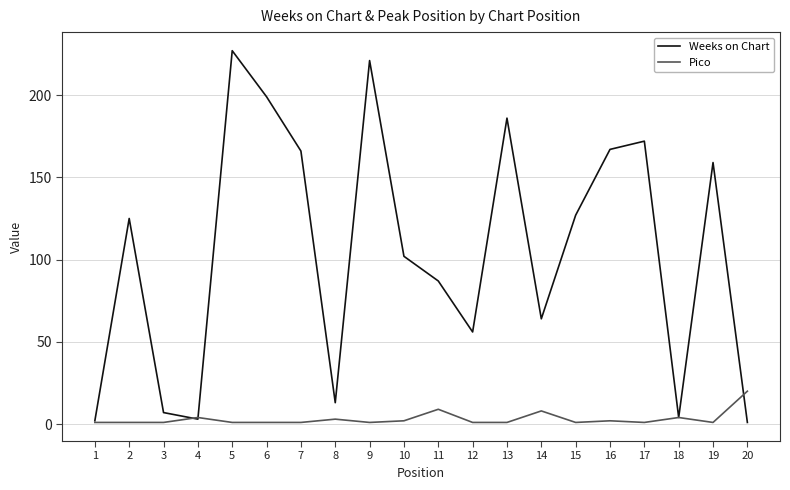

Which series changed the most between 9 and 11?

Weeks on Chart